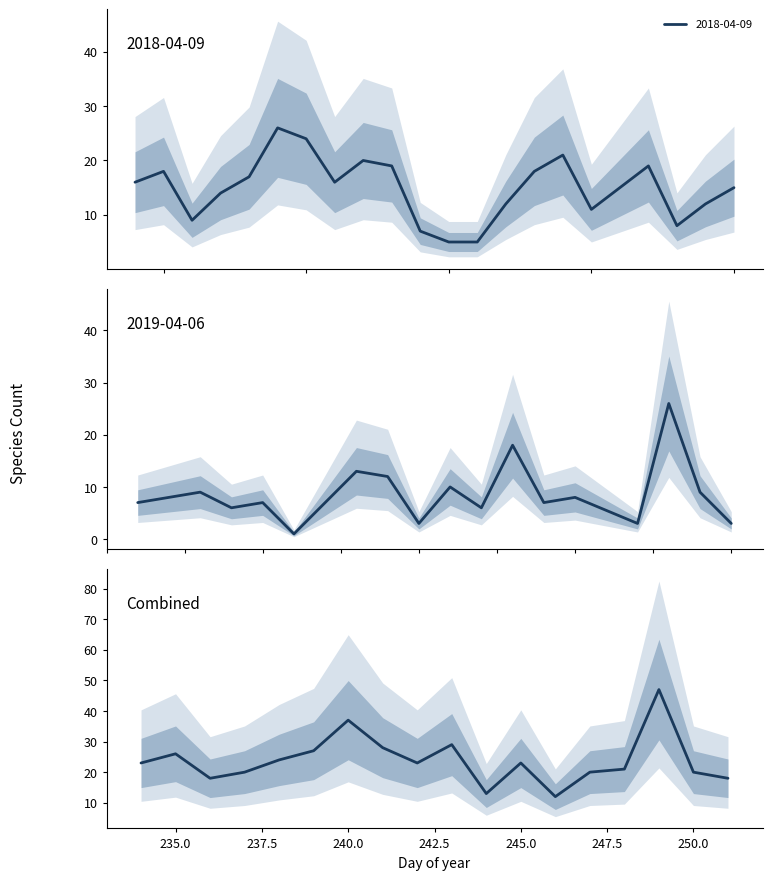

What is the highest value of the 2018-04-09 series?

26